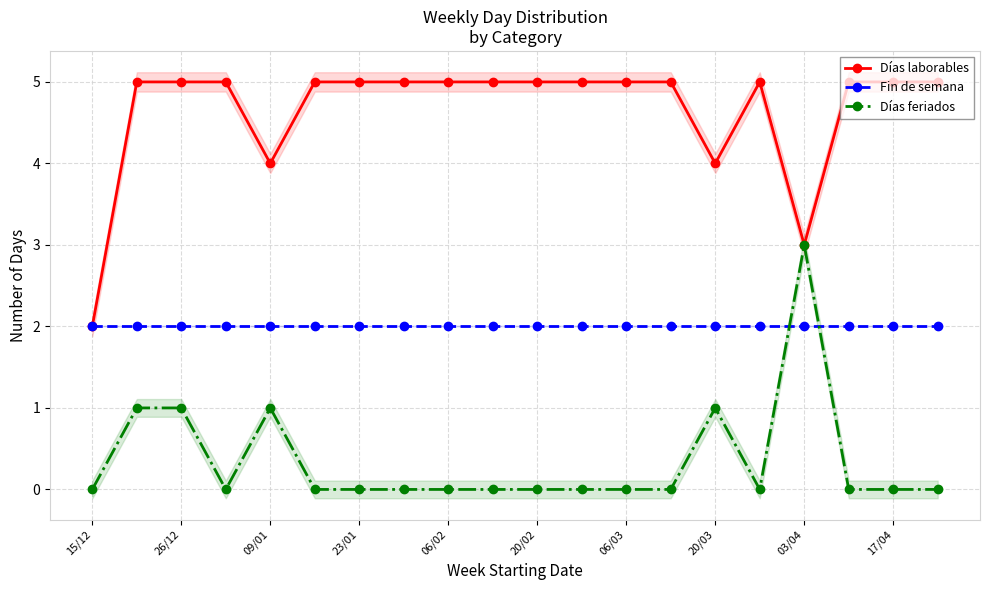

At which category does the chart reach its minimum across all series?

15/12